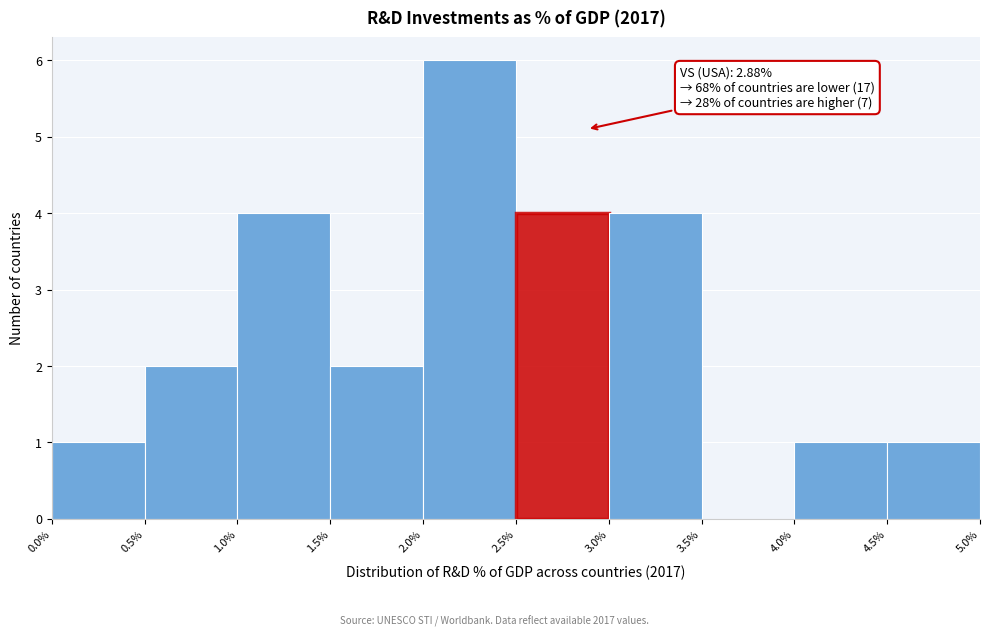

Over which range of the x-axis is the bar tallest?

2.0% to 2.5%